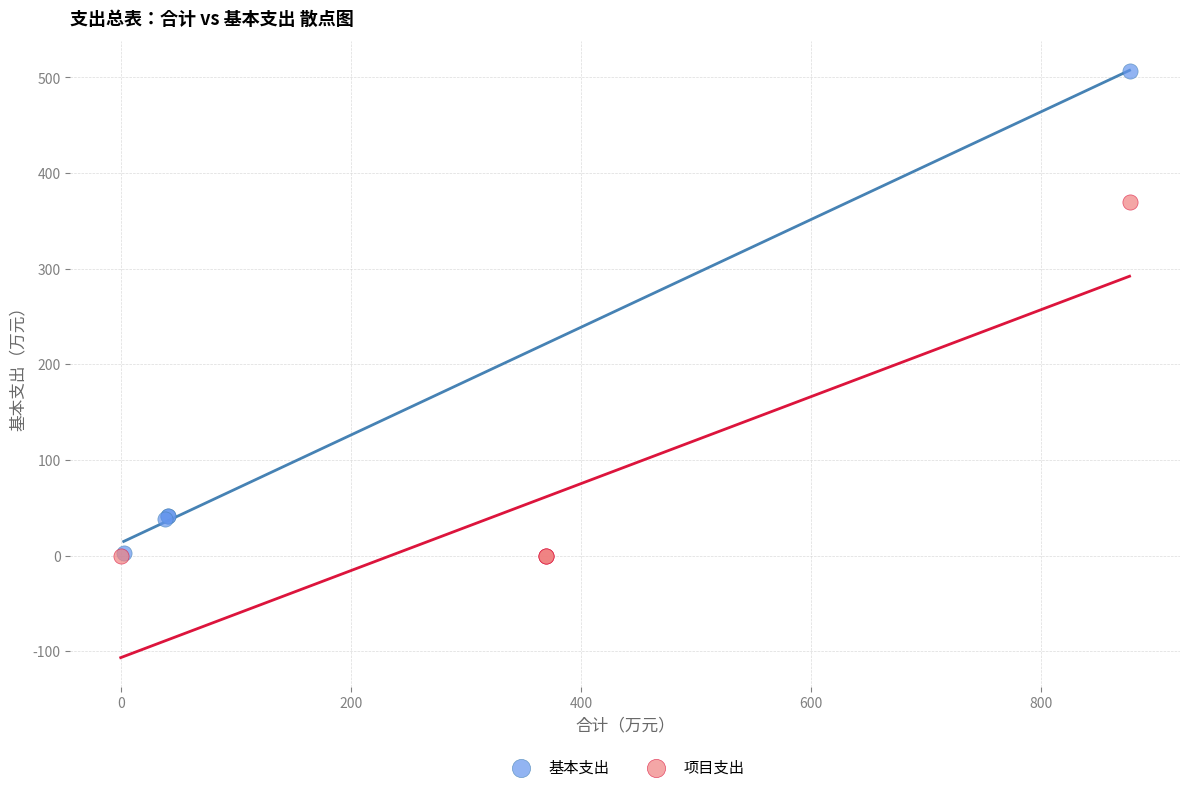

Which series has the largest Y range (max minus min)?

基本支出